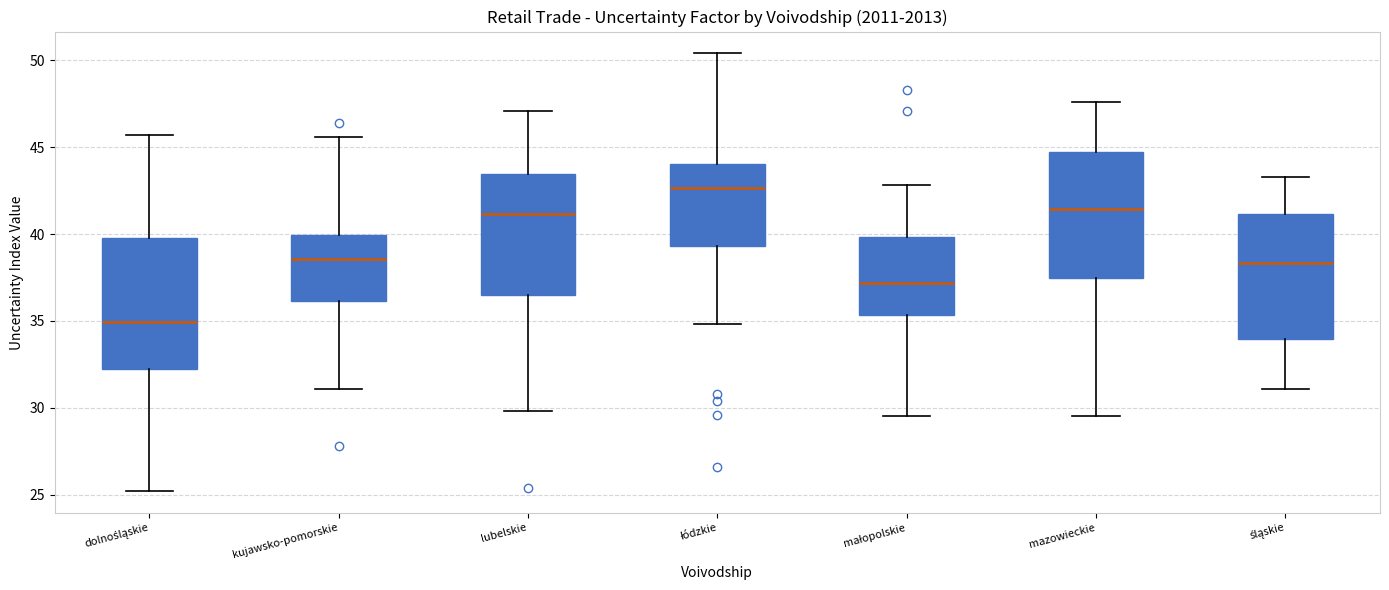

Reading left to right, read every box against the y-axis: the position of its median line, the range the box covers, and the ends of its whiskers. The values are not printed on the chart, so give them approximately, as read against the axis.

dolnośląskie: median 35.0, box 32.0 to 40.0, whiskers 25.0 to 45.5
kujawsko-pomorskie: median 38.5, box 36.0 to 40.0, whiskers 31.0 to 45.5
lubelskie: median 41.0, box 36.5 to 43.5, whiskers 30.0 to 47.0
łódzkie: median 42.5, box 39.5 to 44.0, whiskers 35.0 to 50.5
małopolskie: median 37.0, box 35.5 to 40.0, whiskers 29.5 to 43.0
mazowieckie: median 41.5, box 37.5 to 44.5, whiskers 29.5 to 47.5
śląskie: median 38.5, box 34.0 to 41.0, whiskers 31.0 to 43.5